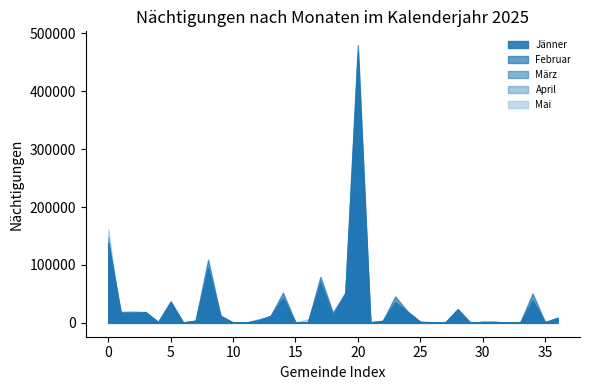

Which series has the largest total across all categories?

Februar